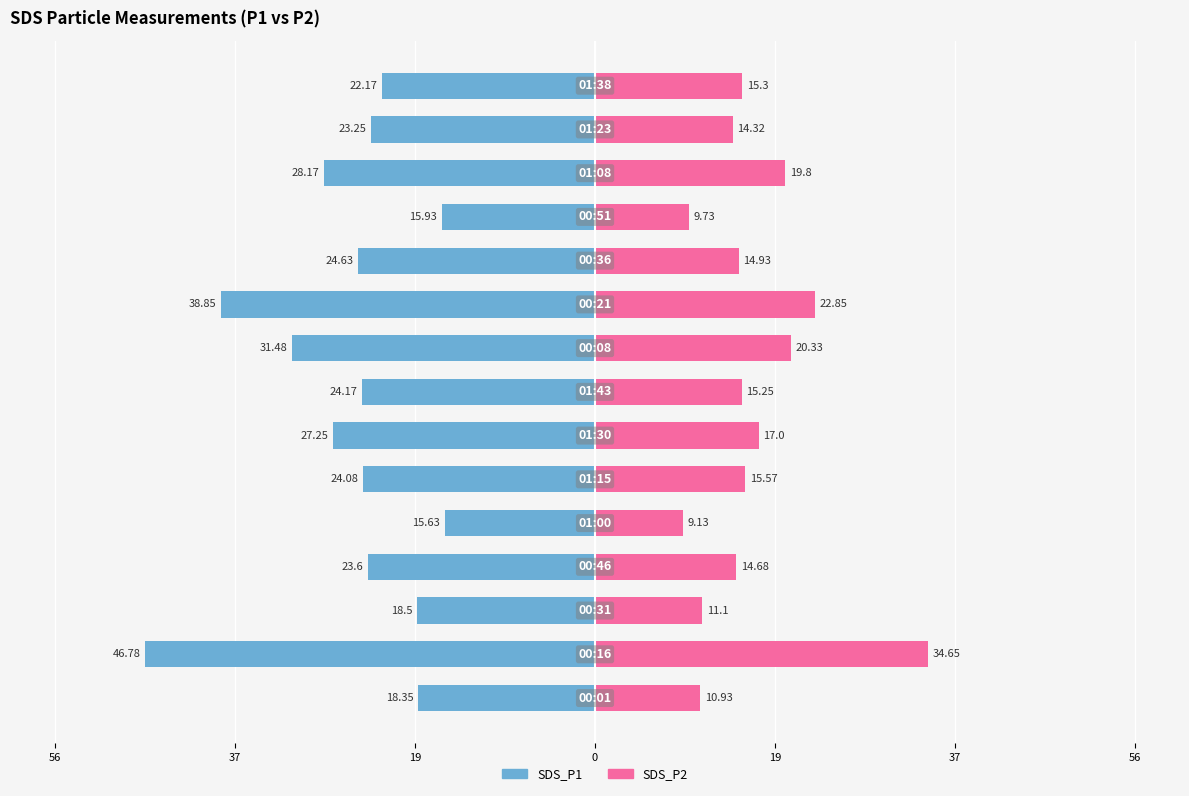

What are all the series names shown in the legend?

SDS_P1, SDS_P2